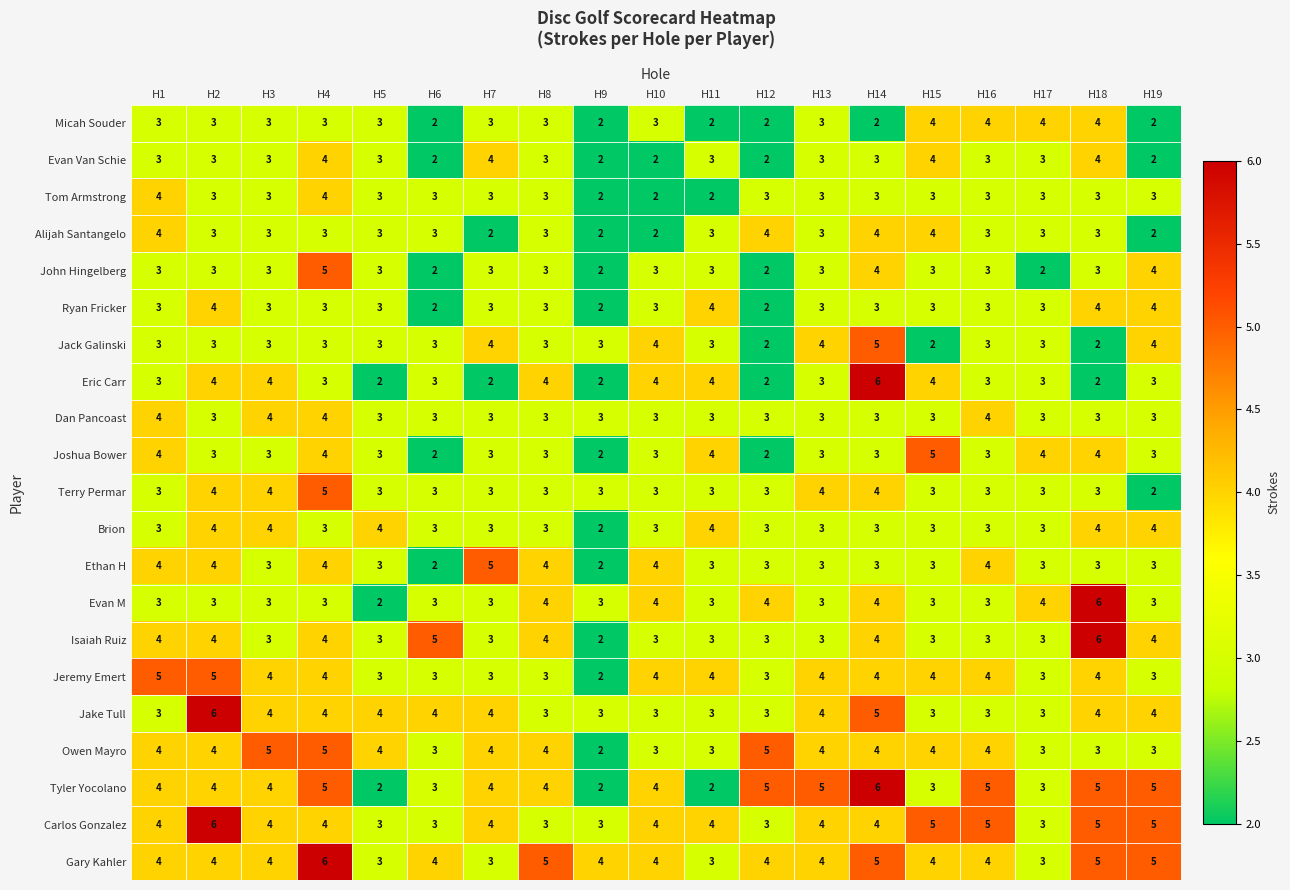

What is the sum of all Carlos Gonzalez values?

76